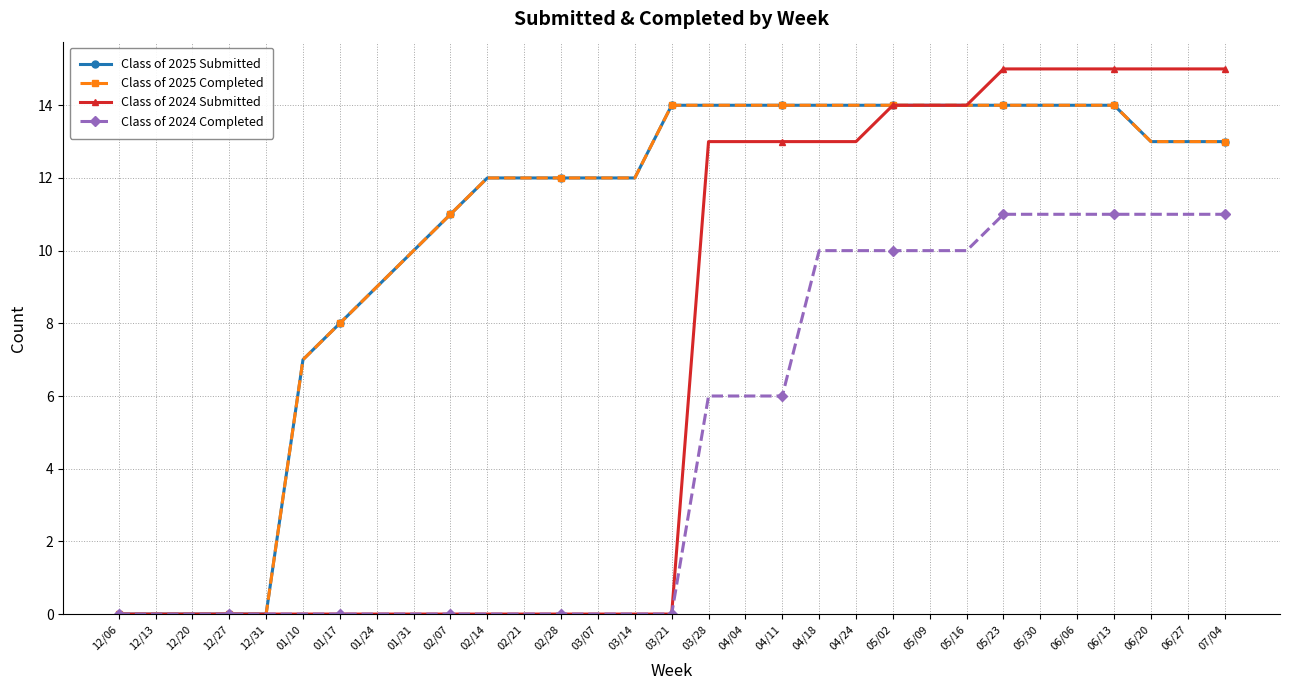

Where is Class of 2025 Completed nearest to the value 7?

01/10